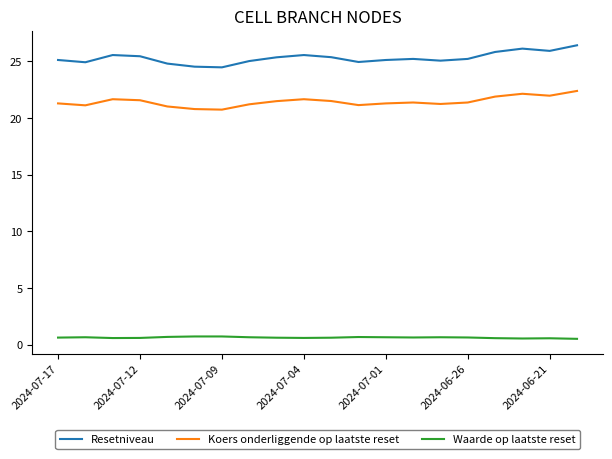

What is the difference between the second highest and second lowest values in the Resetniveau series?

1.6